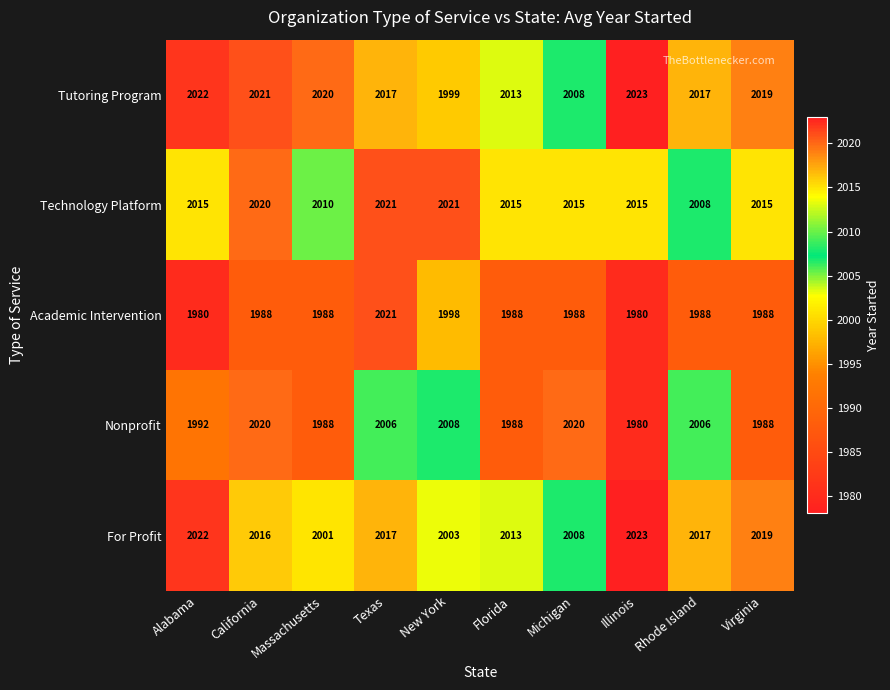

What is the spread (max minus min) of values at Massachusetts?

32